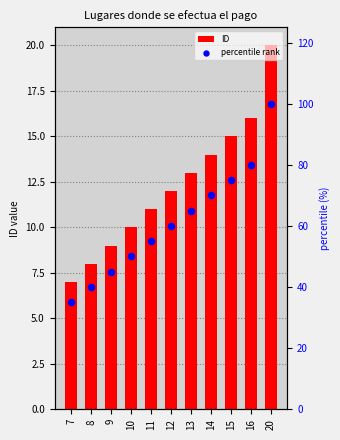

Which series has the largest total across all categories?

percentile rank